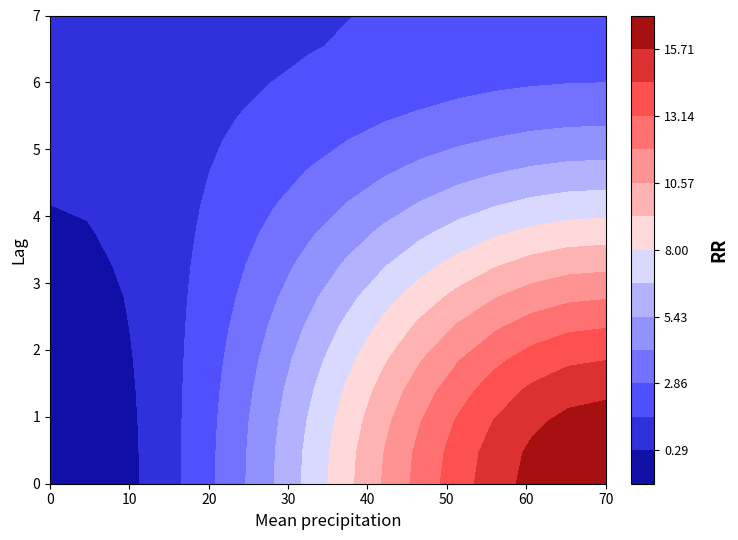

What is the maximum value shown in the chart?

17.0